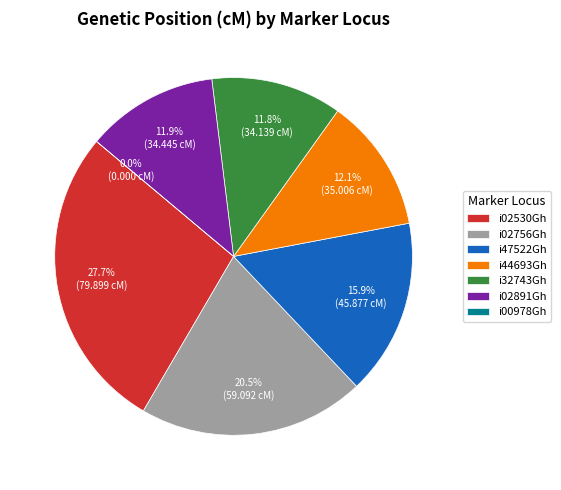

How many segments does this pie chart have?

7